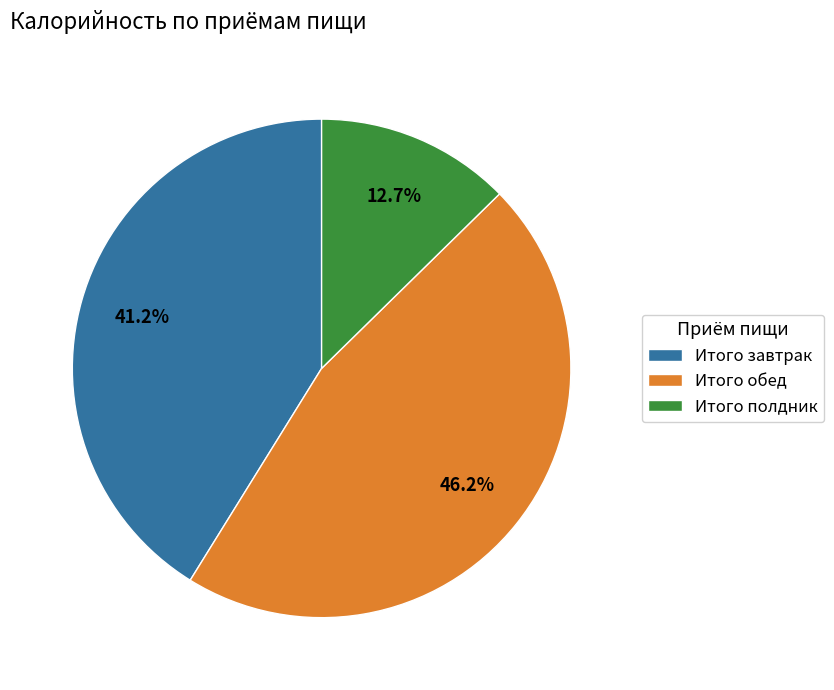

What is the ratio of the value at Итого завтрак to the value at Итого обед?

0.9